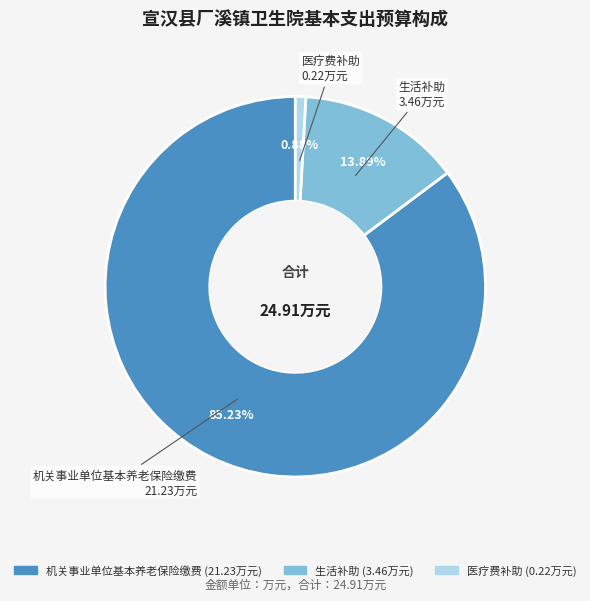

To the nearest percent, what is the difference between the largest and smallest slice percentages?

84%